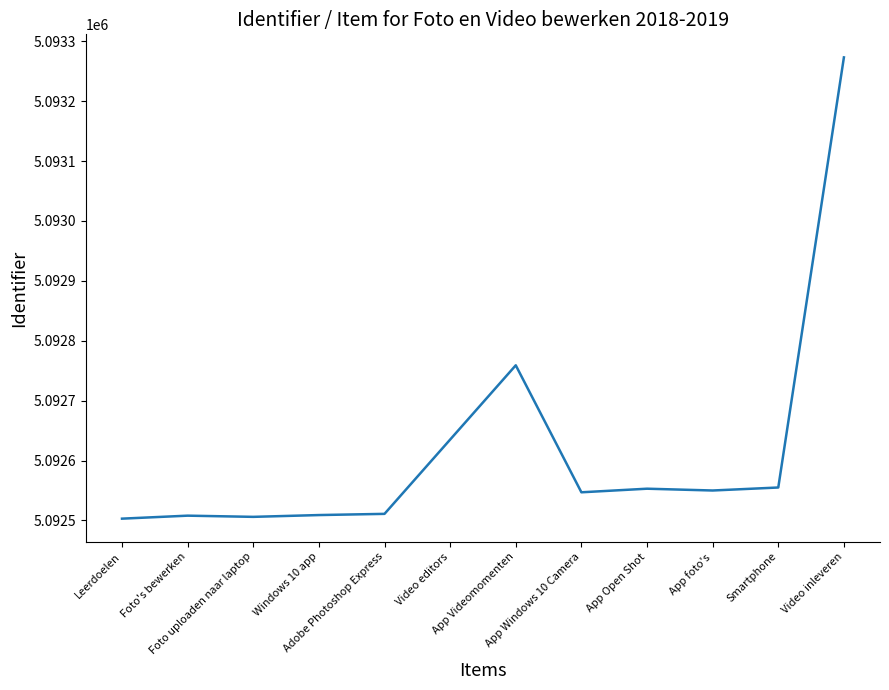

The value at Windows 10 app is 9027772. True or false?

False